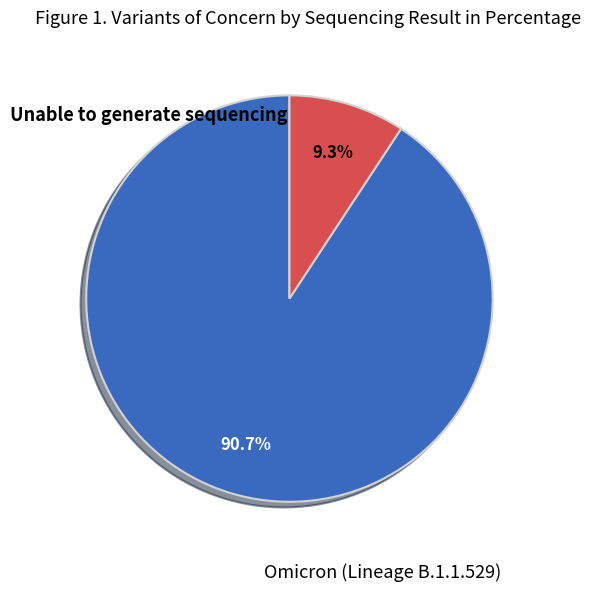

Is there any slice that represents more than half of the pie?

Yes